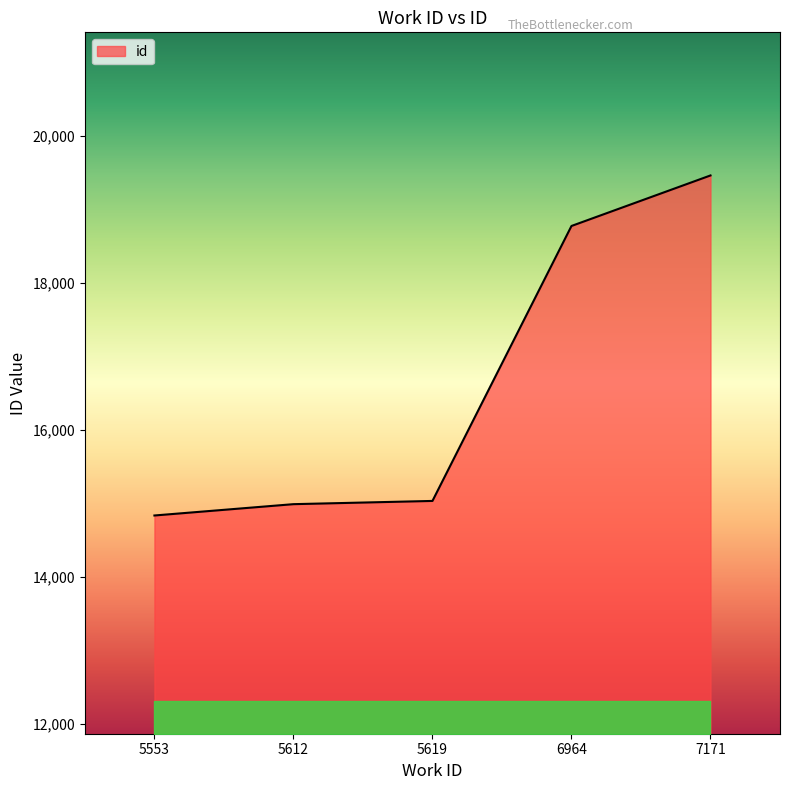

Approximately how many times larger is the value at 5553 compared to 5612?

1.0